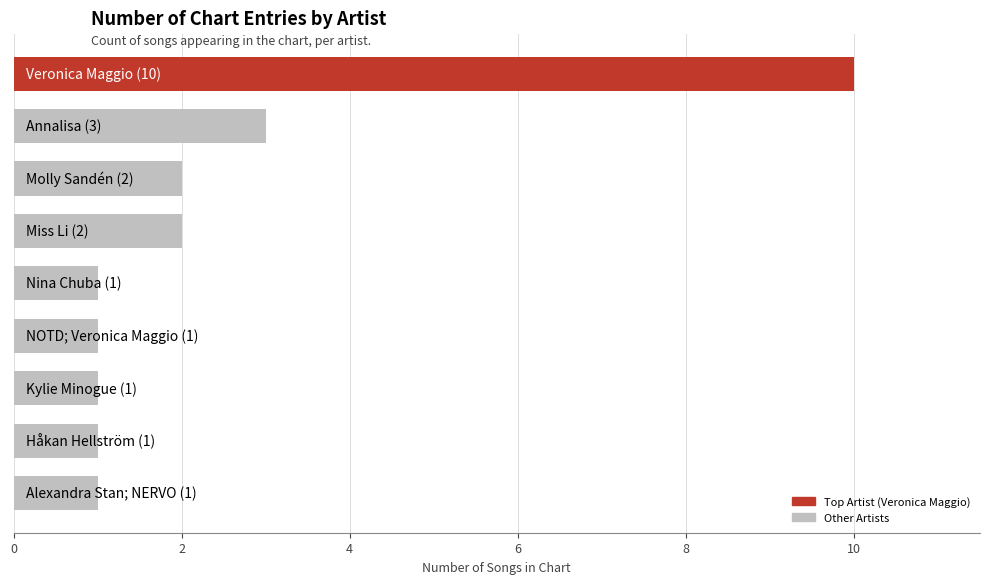

What is the greatest value displayed?

10